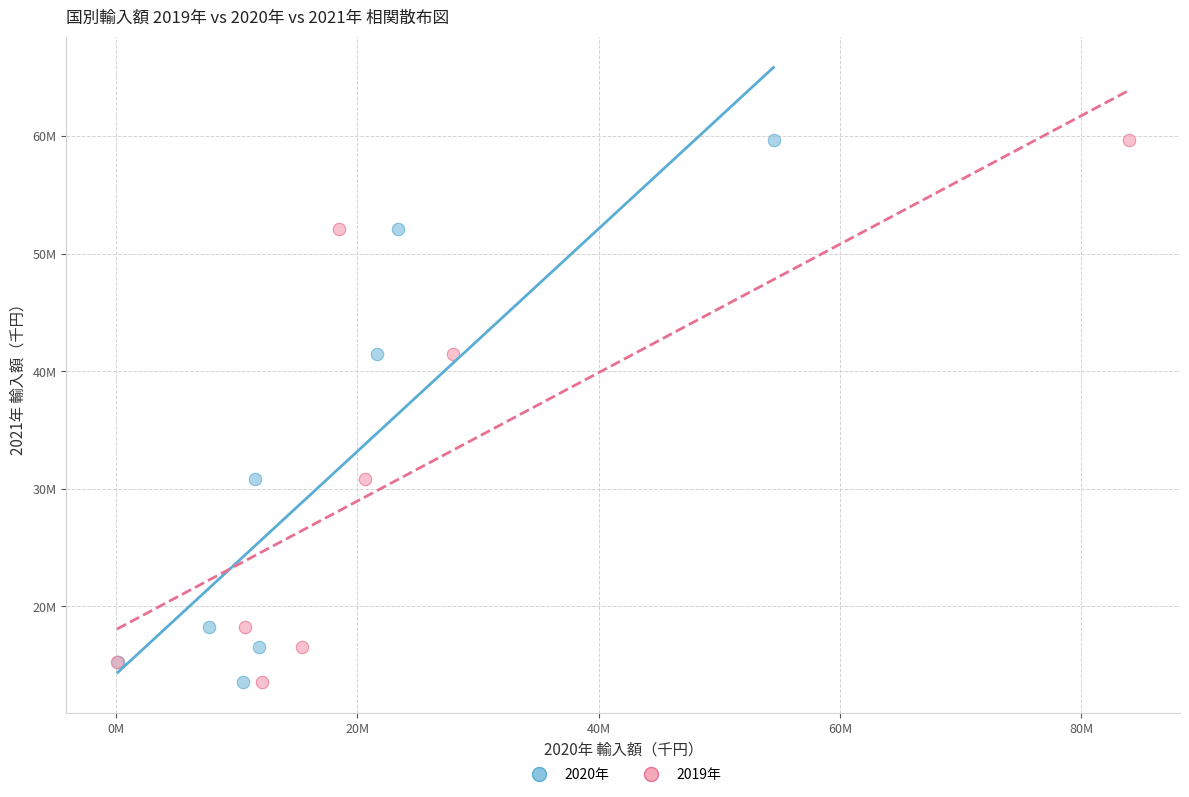

What are all the series names shown in the legend?

2020年, 2019年